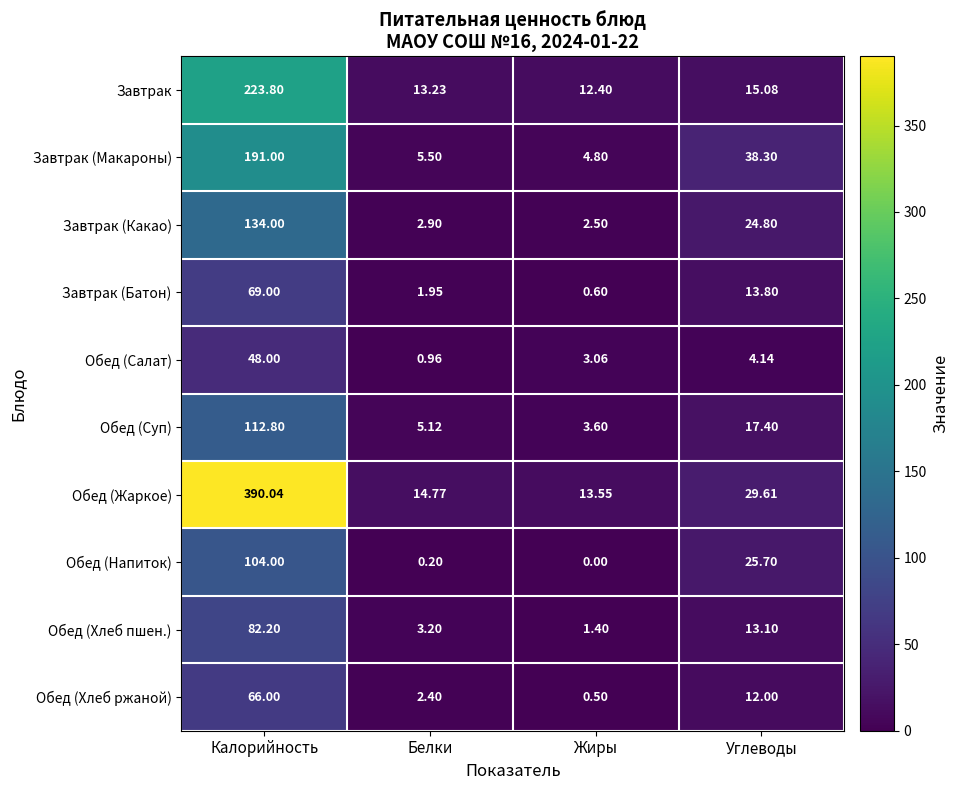

Where does the Обед (Хлеб пшен.) series first go above 13?

Калорийность